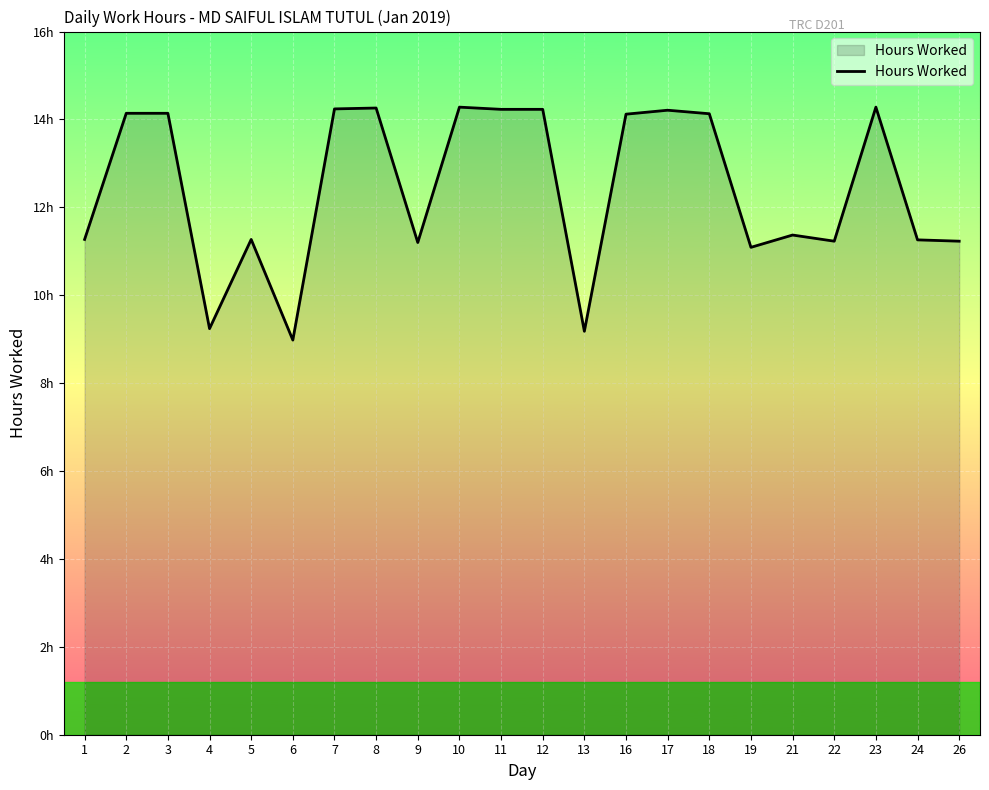

Reading left to right, list all the values displayed in this chart.

11.3	14.1	14.1	9.2	11.3	9.0	14.2	14.3	11.2	14.3	14.2	14.2	9.2	14.1	14.2	14.1	11.1	11.4	11.2	14.3	11.3	11.2